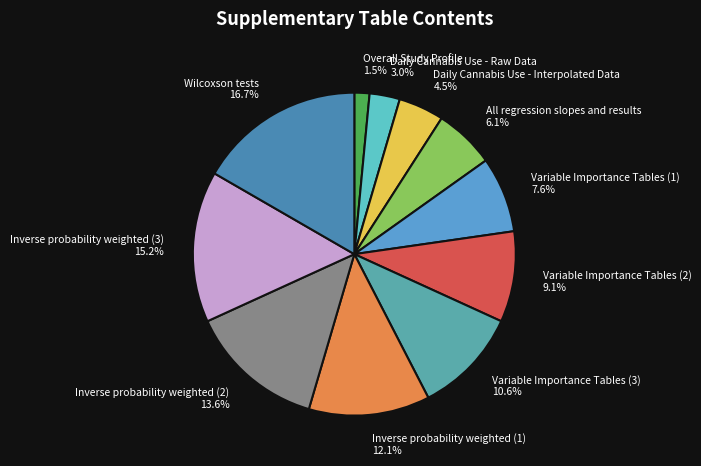

What is the smallest slice in the pie chart?

Overall Study Profile